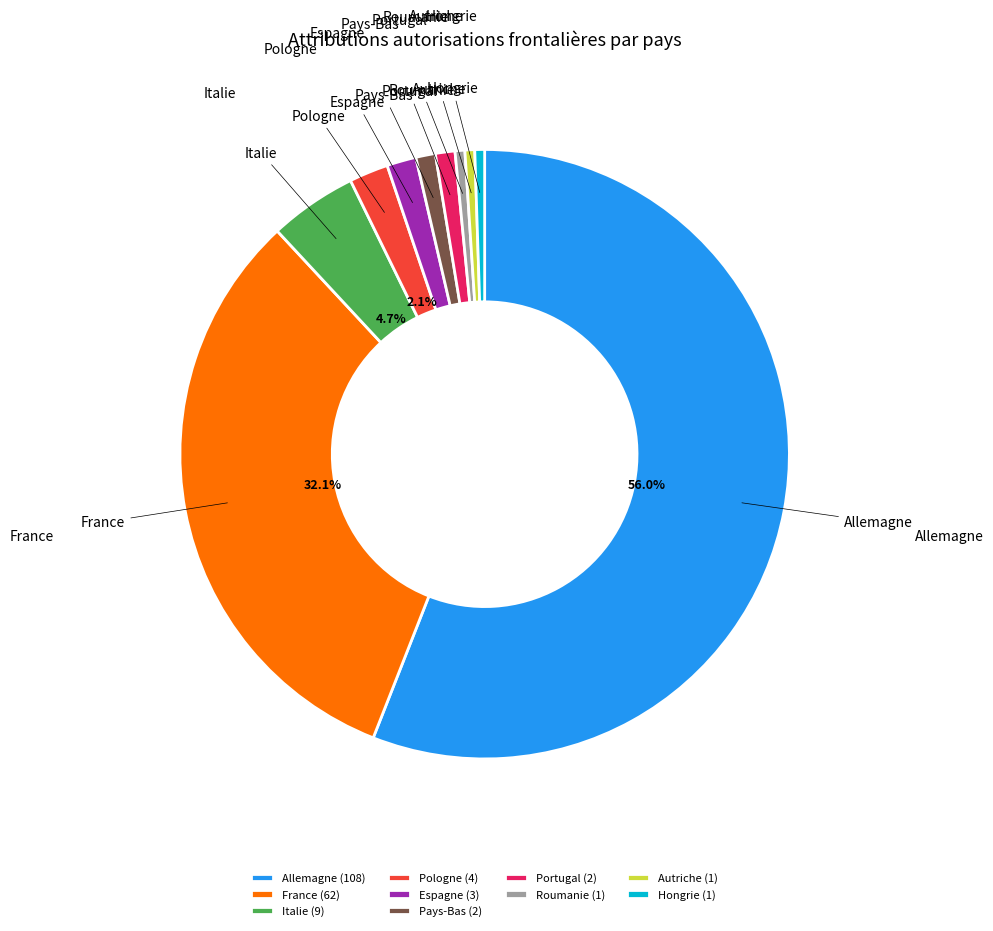

The Roumanie slice represents 1% of the pie. True or false?

True